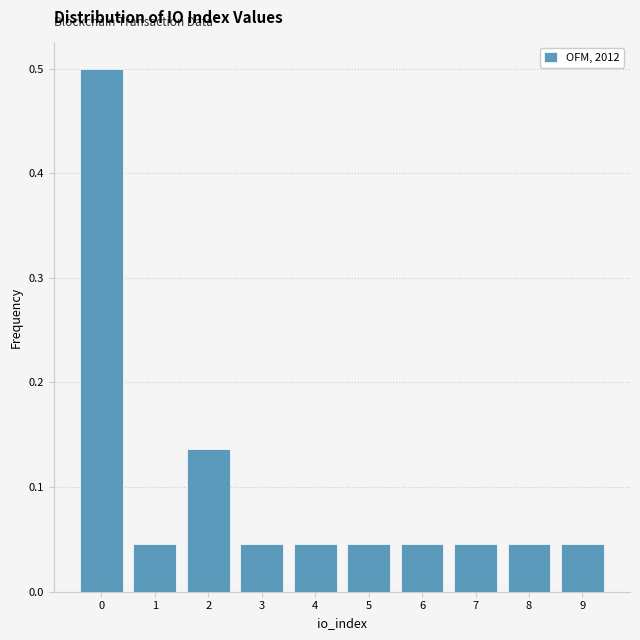

Which range on the x-axis has the tallest bar?

-0.5 to 0.5